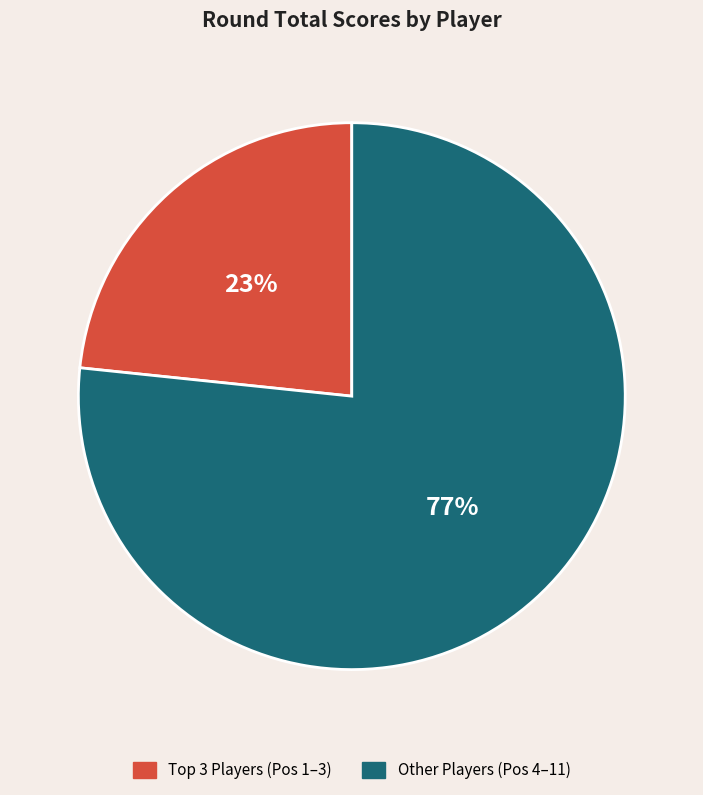

How many segments does this pie chart have?

2